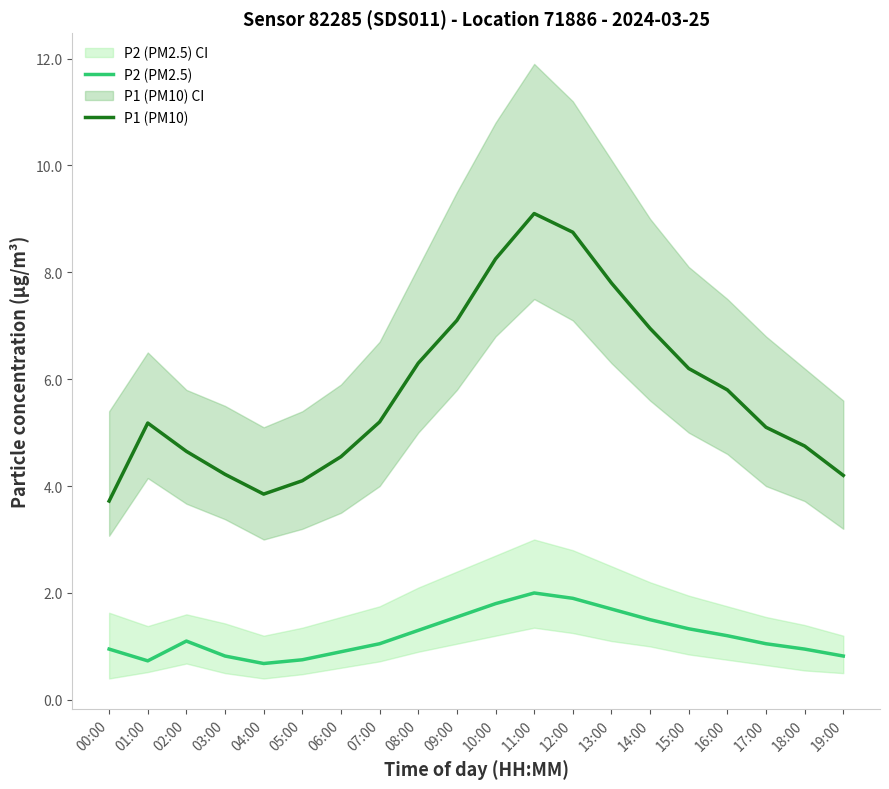

Count the number of categories in the chart.

20